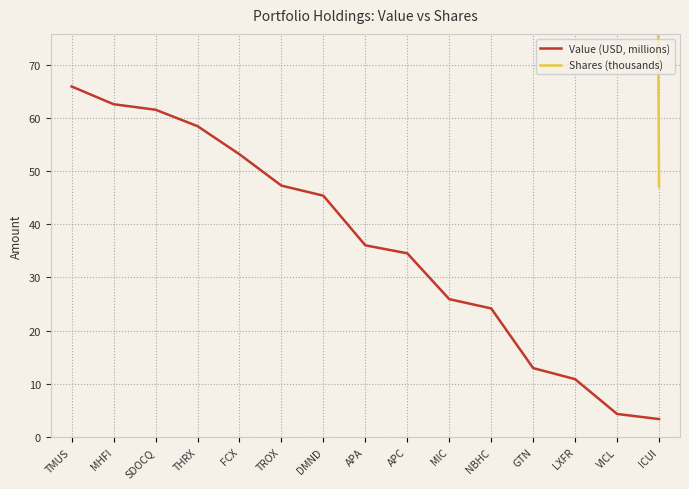

Where does the Shares (thousands) series first go above 1390?

TMUS